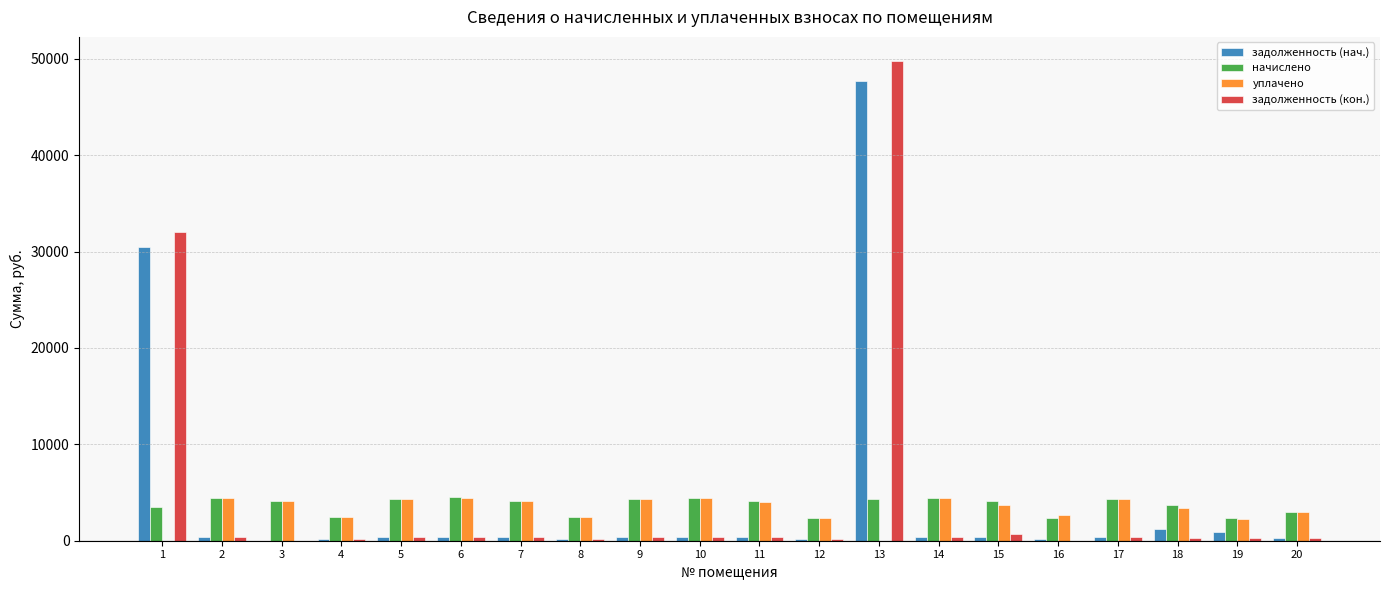

What are all the series names shown in the legend?

задолженность (нач.), начислено, уплачено, задолженность (кон.)